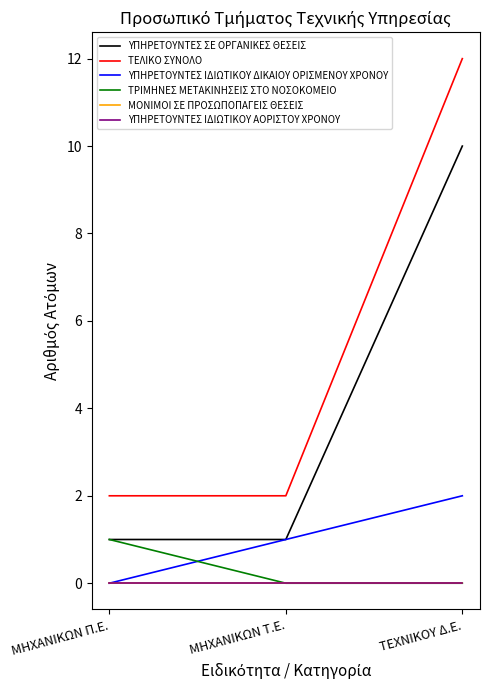

Does the chart display data point markers on the line(s)?

No